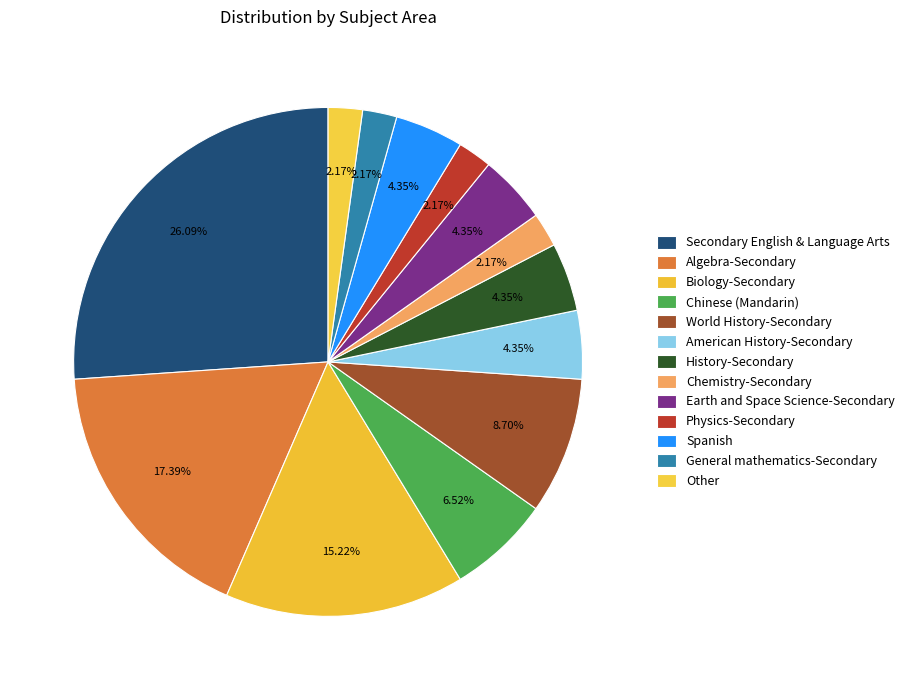

How many slices are in this pie chart?

13